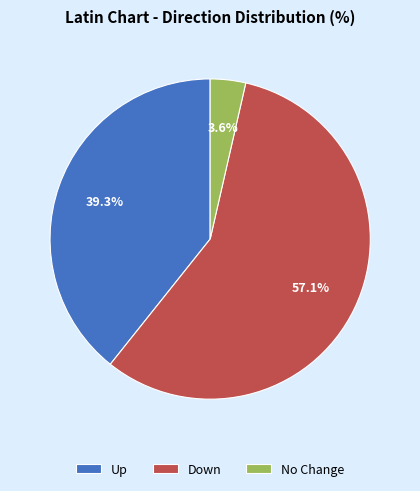

Is Up the majority of the pie?

No